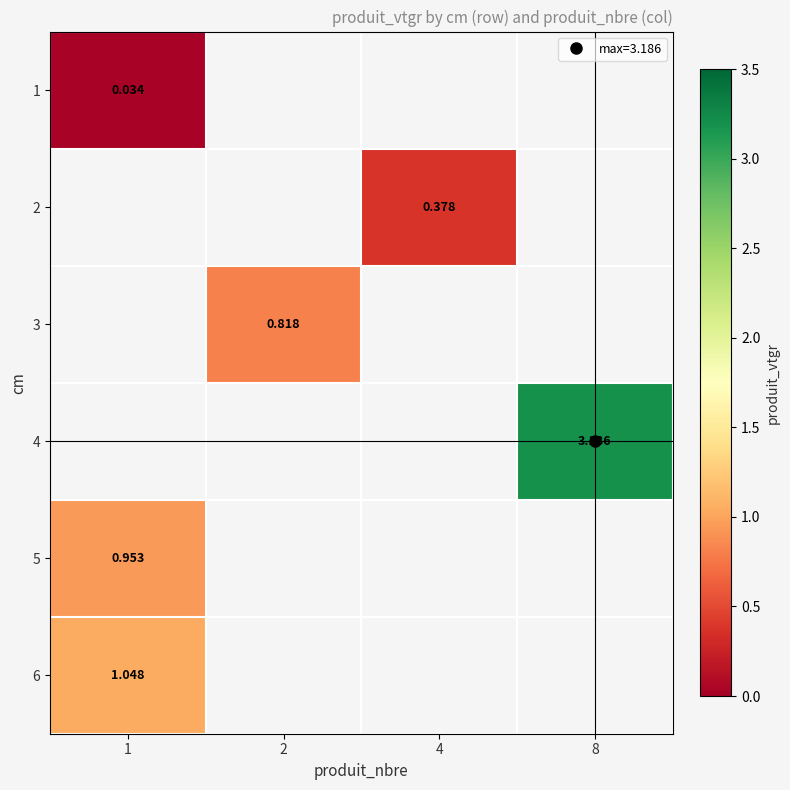

True or false: 4 has a value of 1.1 at 8.

False